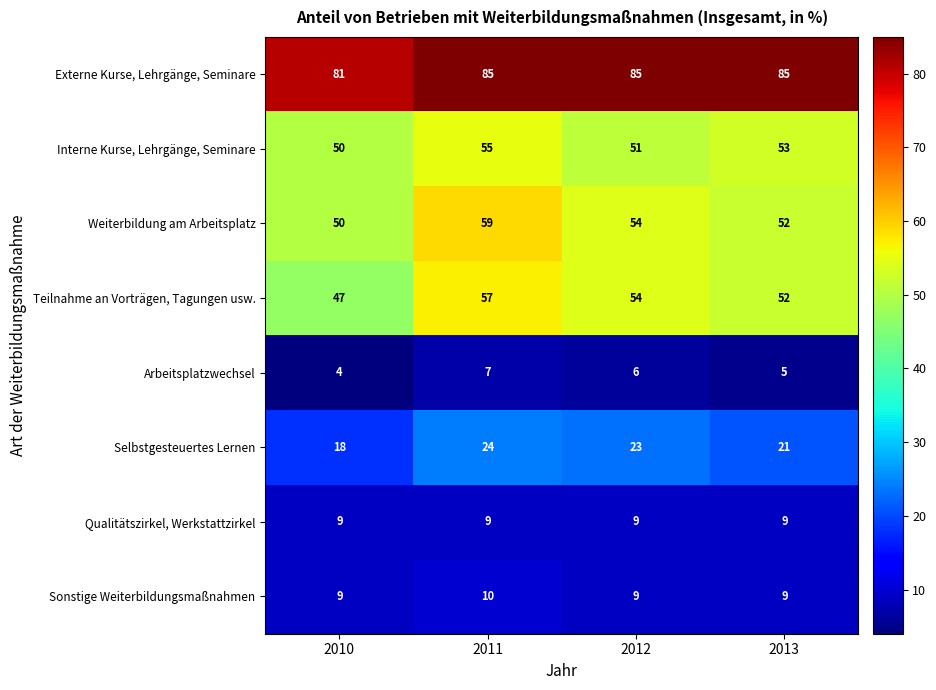

At how many categories does at least one series exceed 67?

4